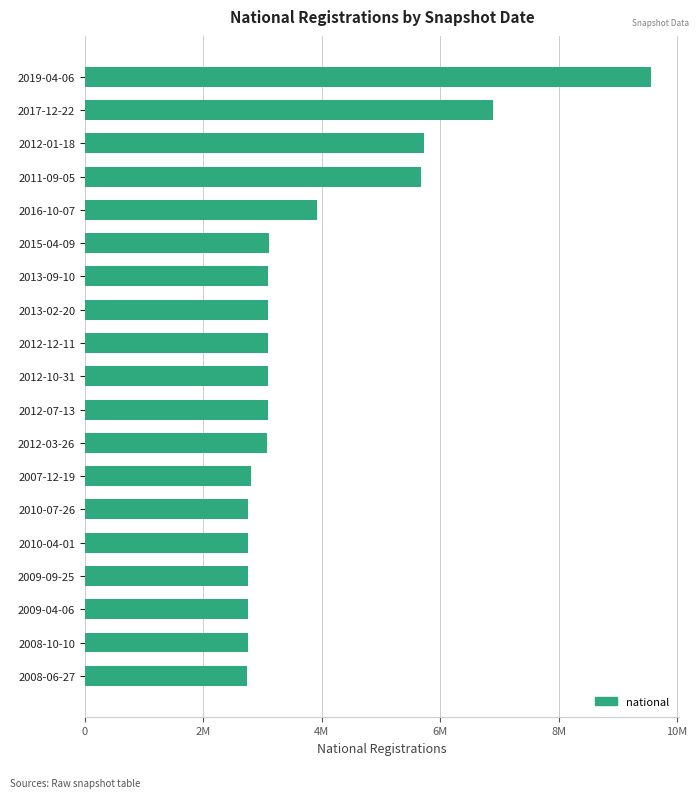

What is the smallest value displayed?

2734081